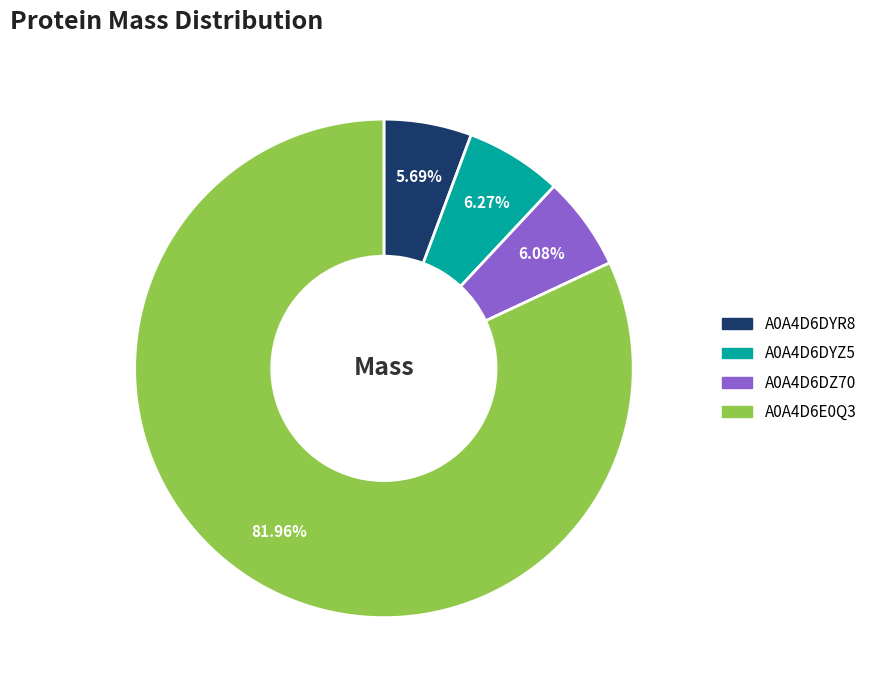

Does A0A4D6E0Q3 account for over 50% of the chart?

Yes